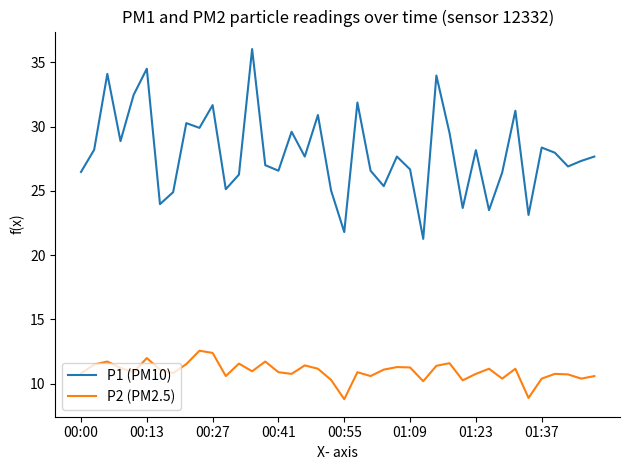

List the series in order of their peak value, lowest first.

P2 (PM2.5), P1 (PM10)